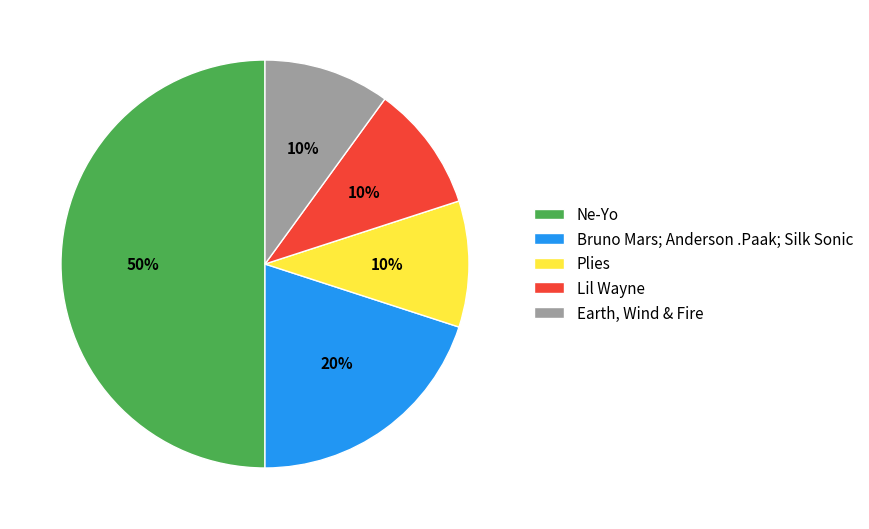

What percentage is the Earth, Wind & Fire slice, to the nearest percent?

10%